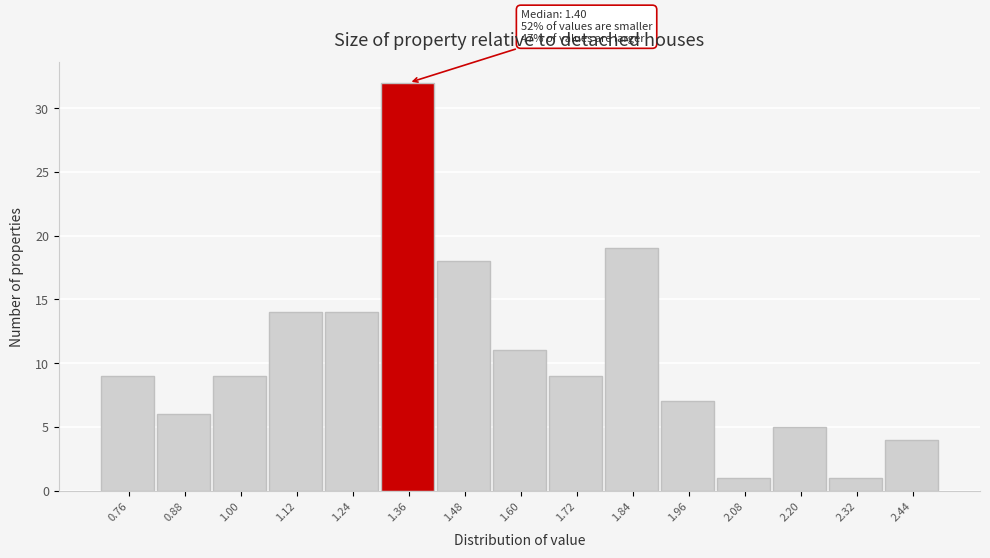

Which range on the x-axis has the tallest bar?

1.30 to 1.42